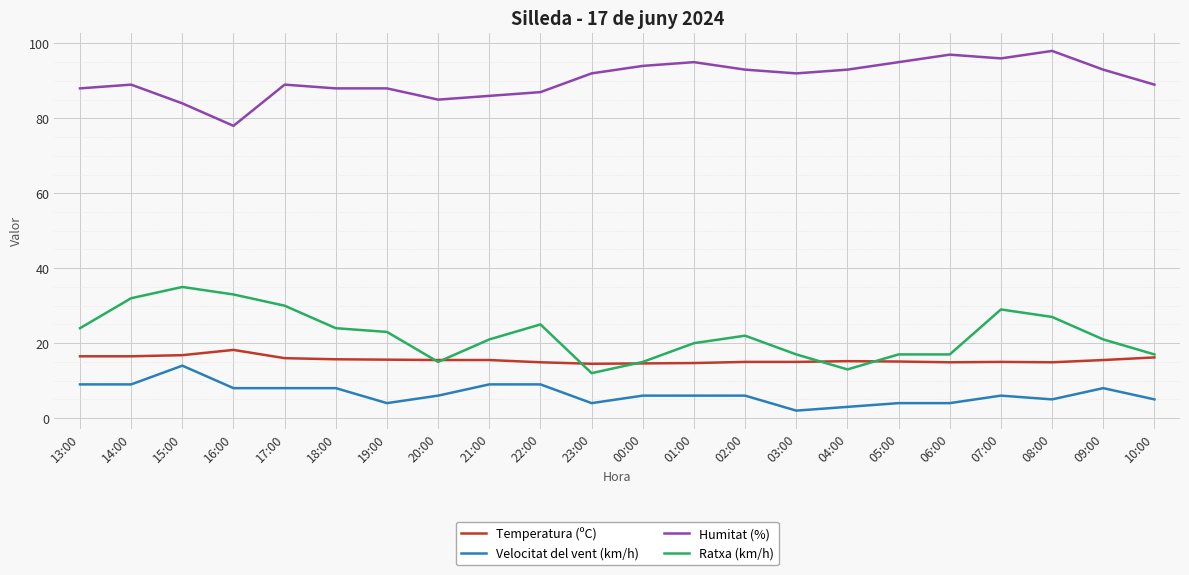

At 22:00, list the series in order from largest to smallest.

Humitat (%), Ratxa (km/h), Temperatura (ºC), Velocitat del vent (km/h)